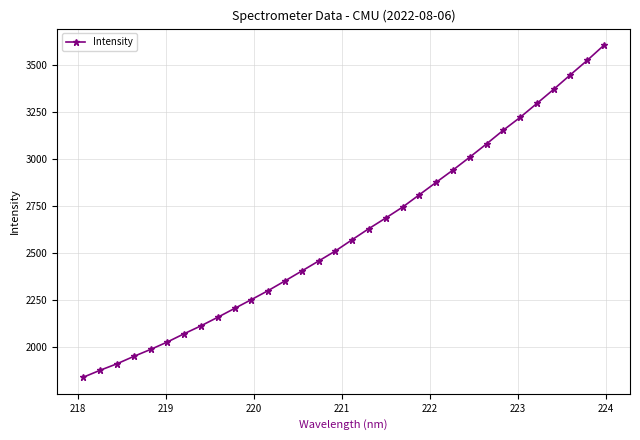

How many lines are shown in the chart?

1